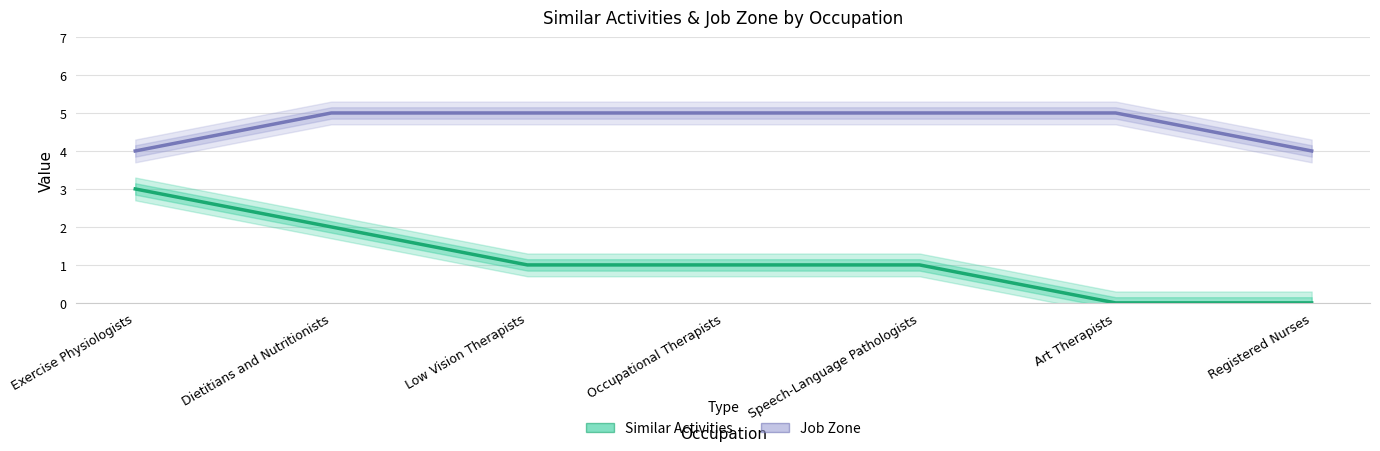

True or false: Job Zone and Similar Activities intersect in this chart.

False